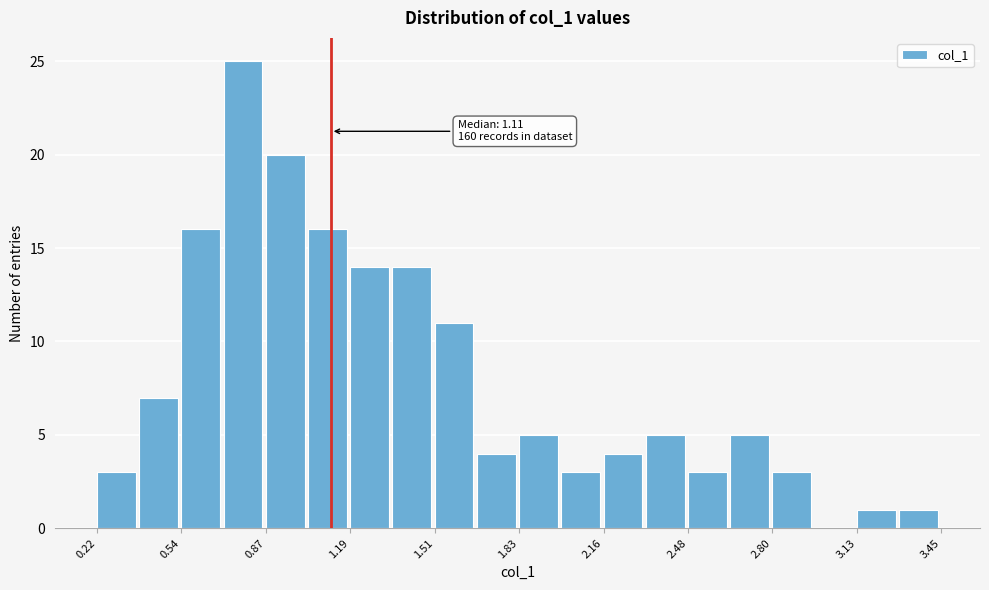

Around what value on the x-axis is the tallest bar? Give the approximate position of its centre, as read against the axis.

0.80